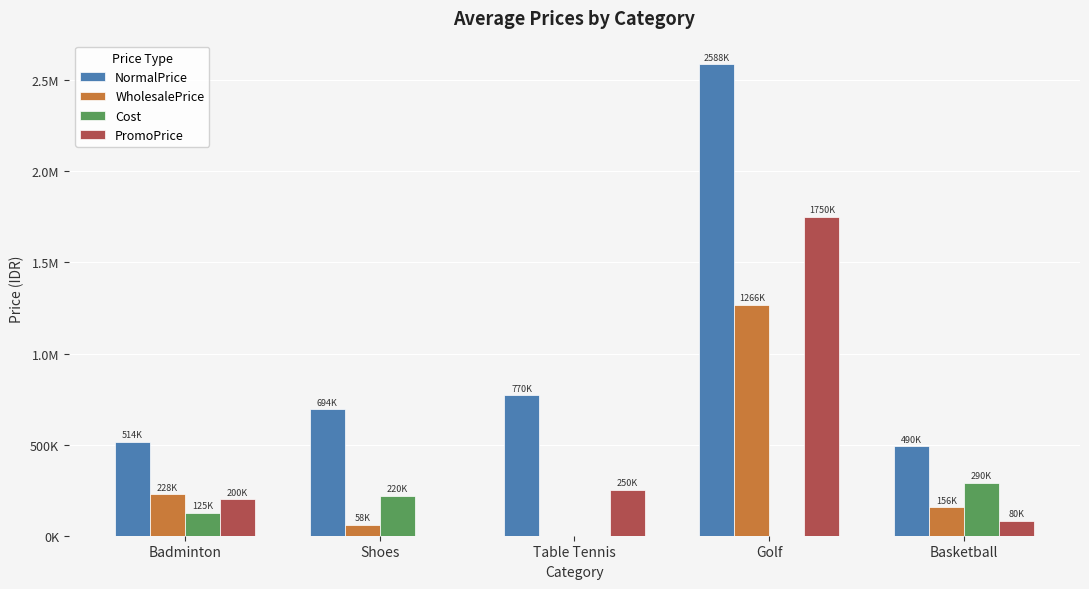

What is the maximum value shown in the chart?

2587500